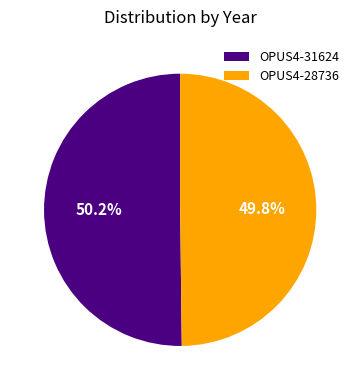

How many segments does this pie chart have?

2